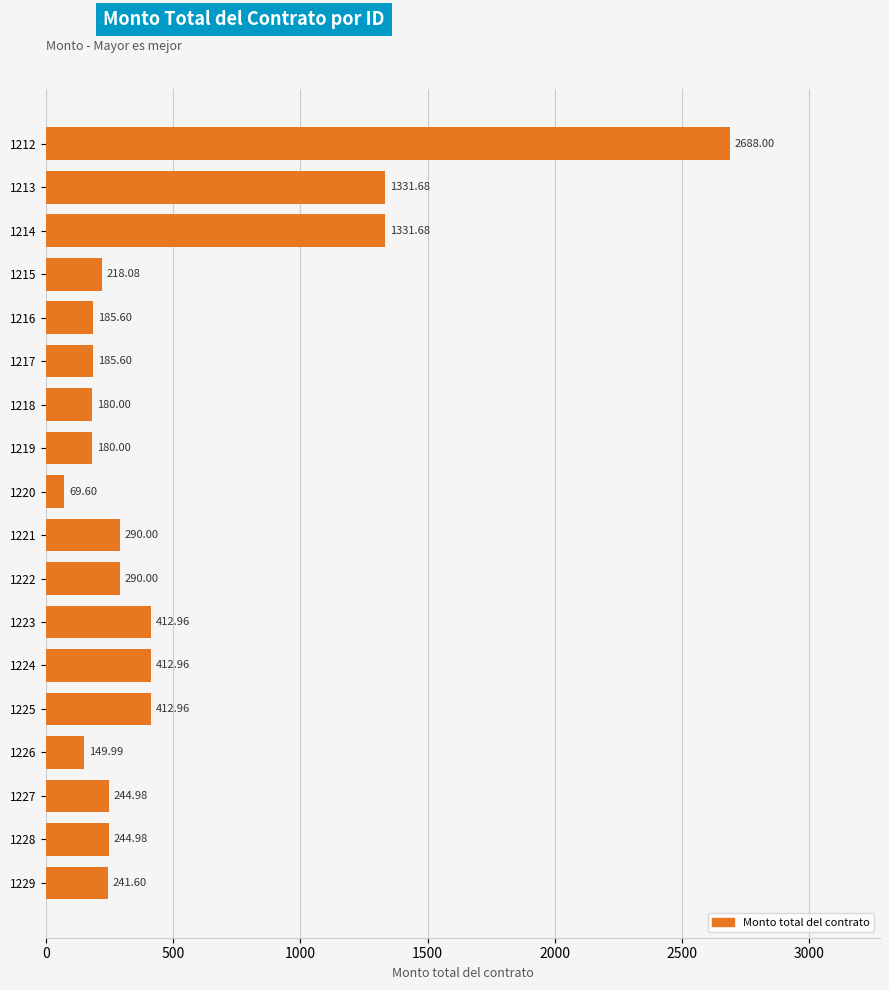

Which has a higher value, 1214 or 1226?

1214